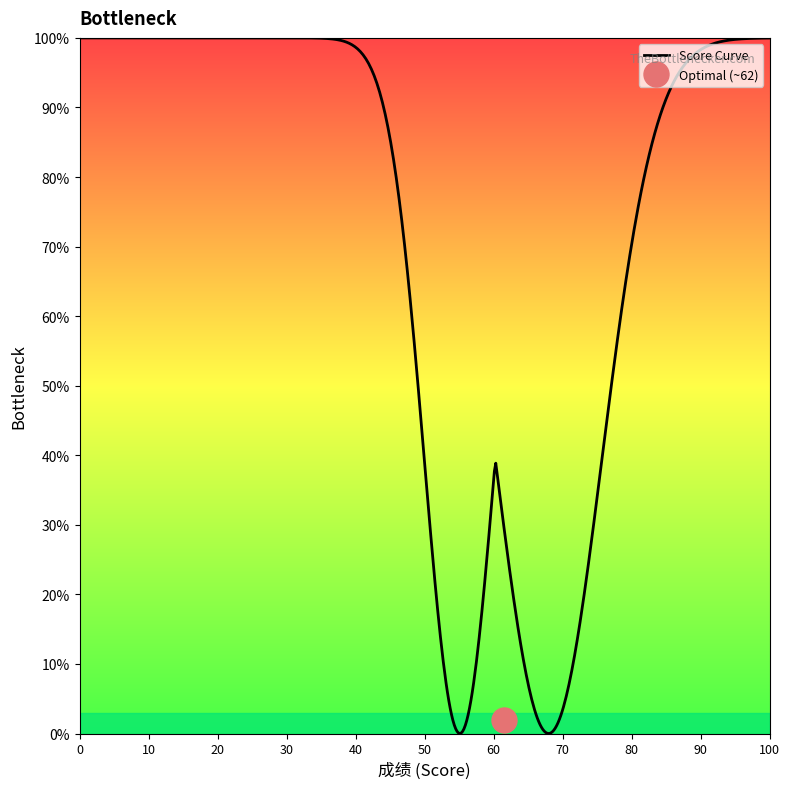

True or false: Score Distribution and Cumulative Count intersect in this chart.

False